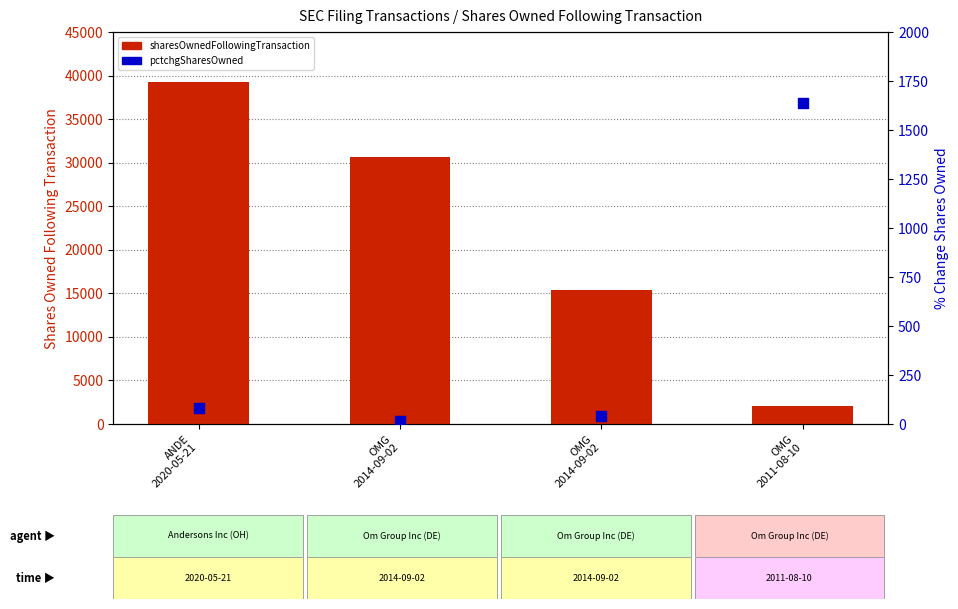

At which category is the sum across all series the highest?

ANDE
2020-05-21